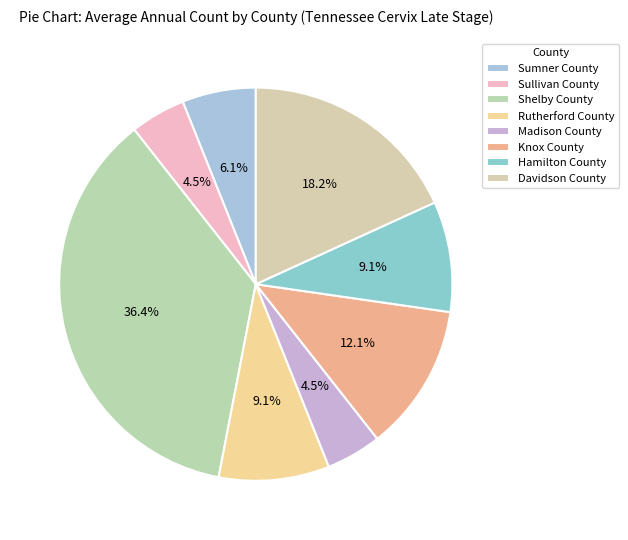

What is the largest slice in the pie chart?

Shelby County